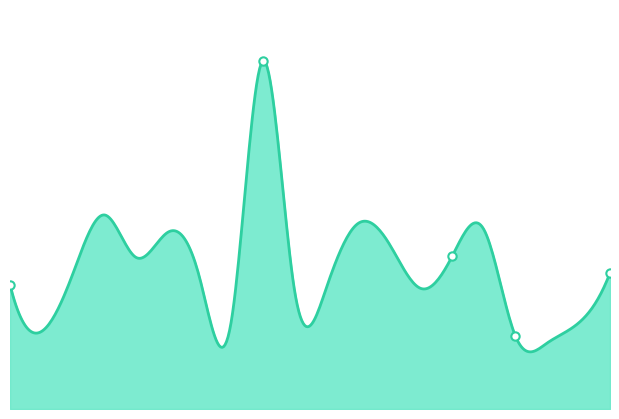

Does the chart have visible grid lines?

No